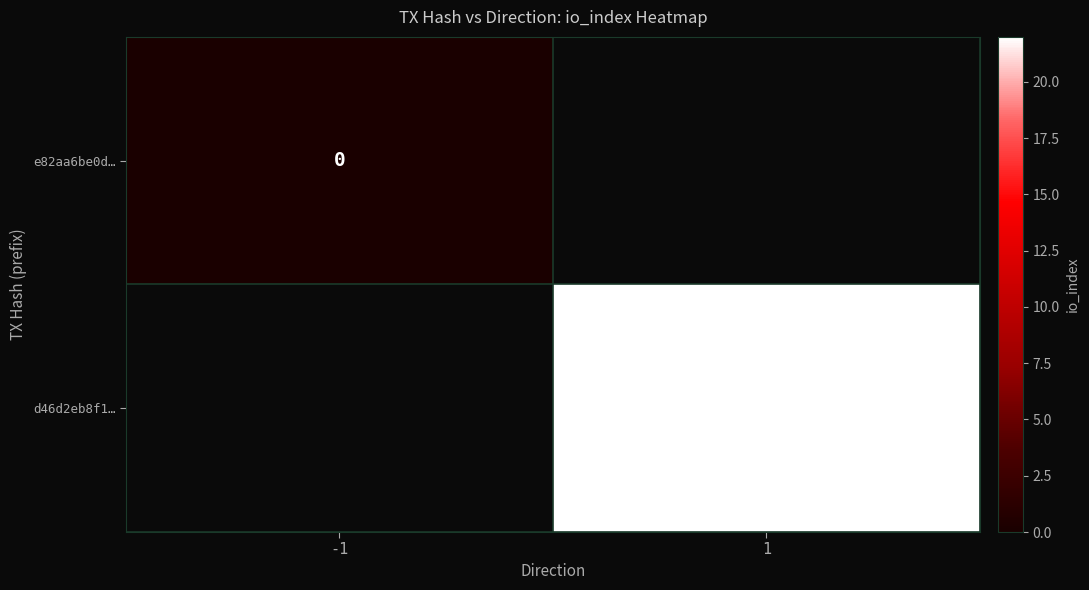

The value of d46d2eb8f1… at 1 is 22. True or false?

True